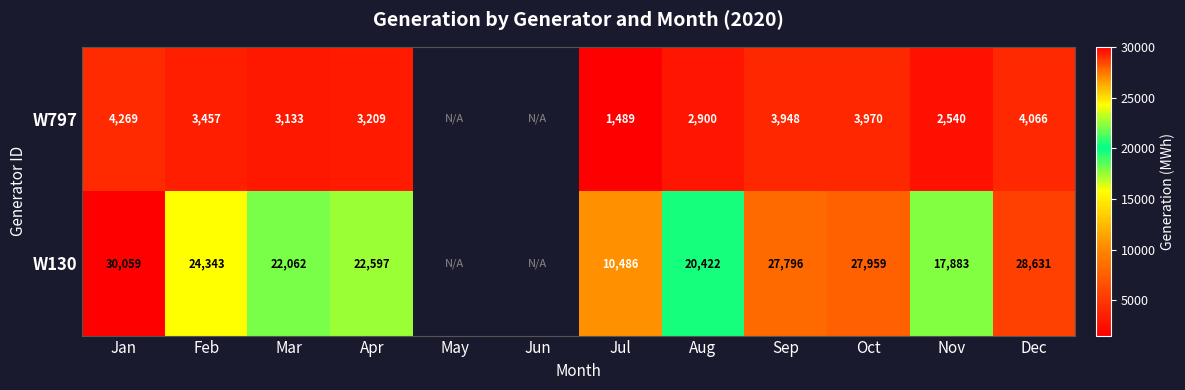

Between Feb and Apr, which series saw the biggest shift?

W130